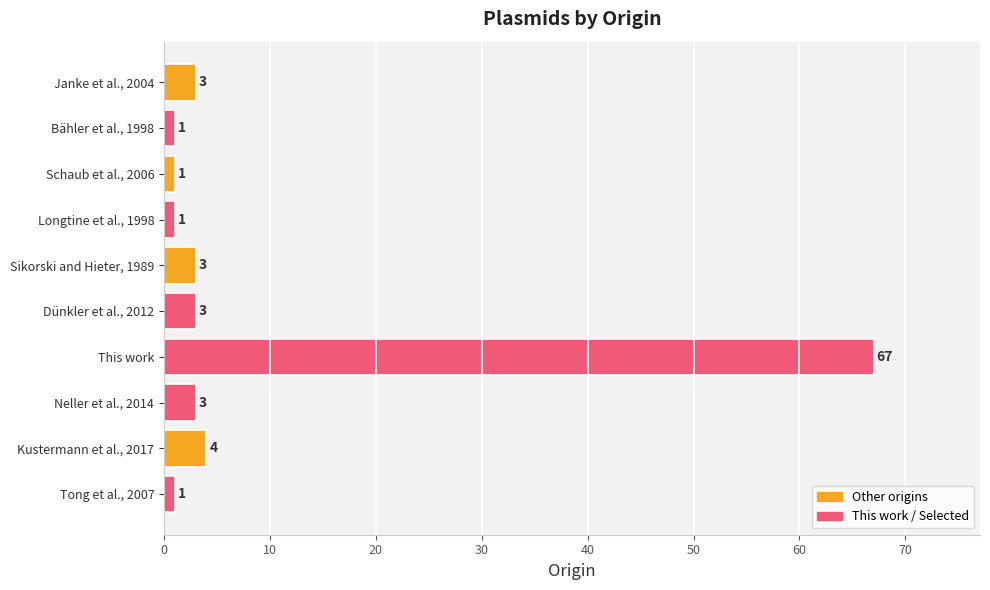

True or false: the data shows 1 at Bähler et al., 1998.

True